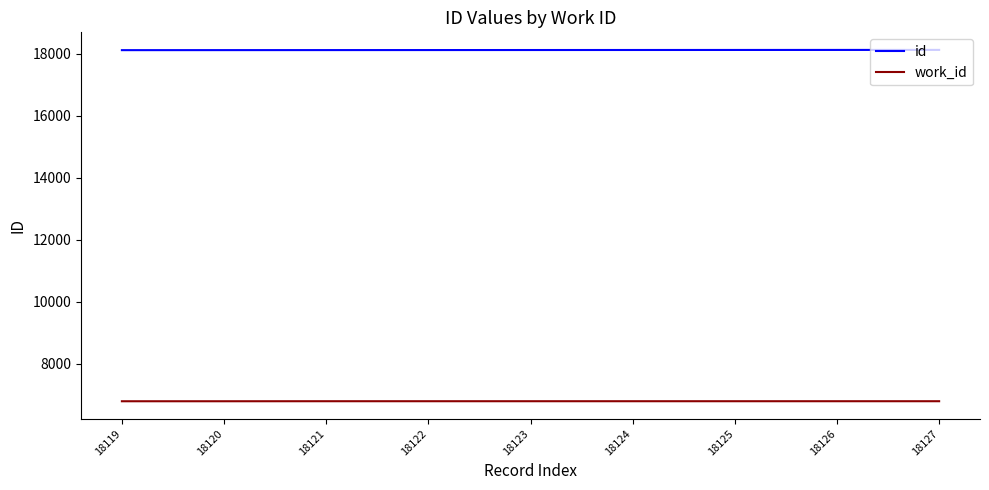

List the series in order of their peak value, lowest first.

work_id, id